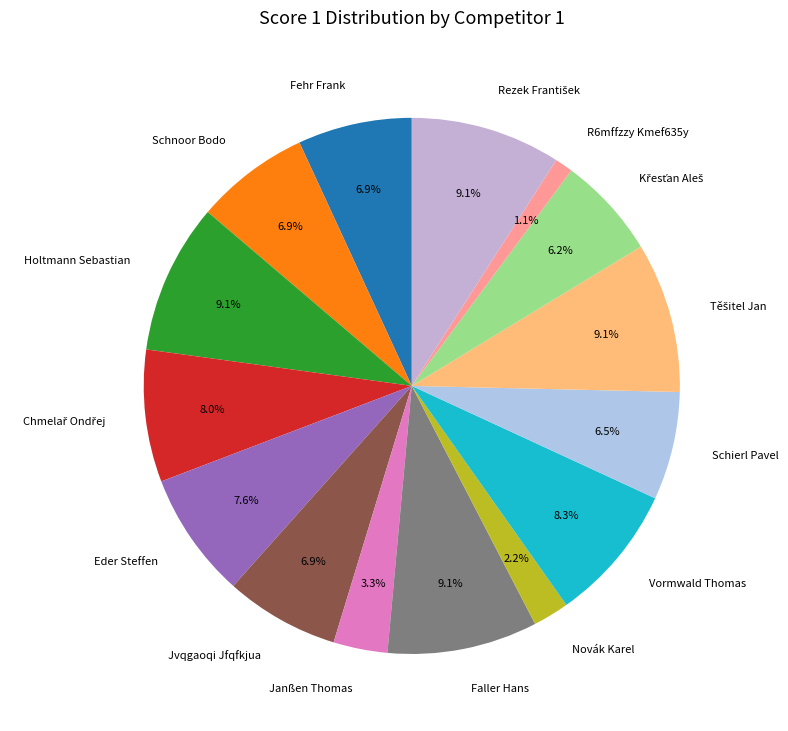

Is it true that Faller Hans is 9% of the pie?

True